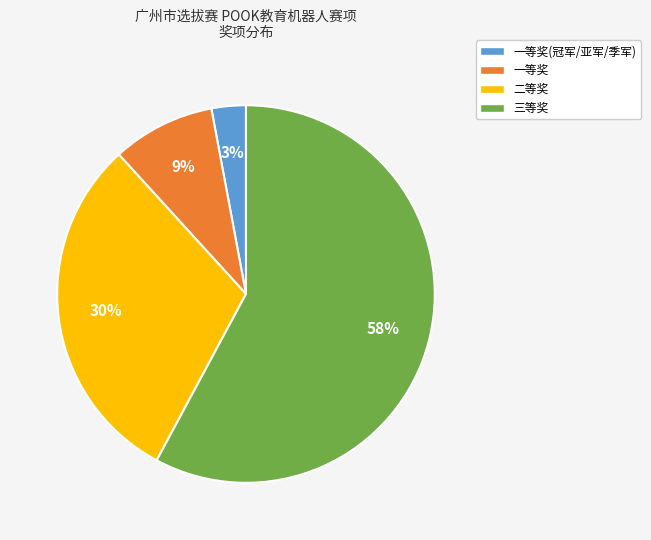

Rank the categories by value from highest to lowest.

三等奖, 二等奖, 一等奖, 一等奖(冠军/亚军/季军)